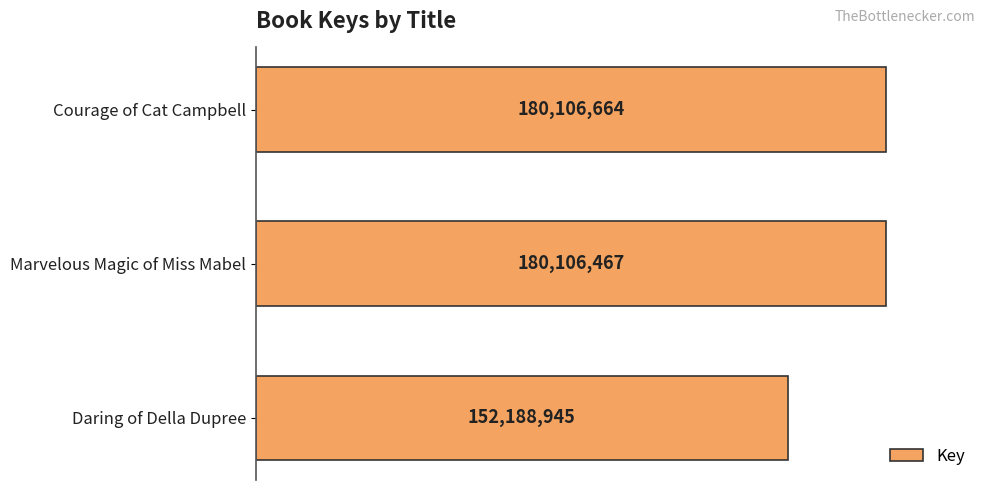

What is the average value?

170800692